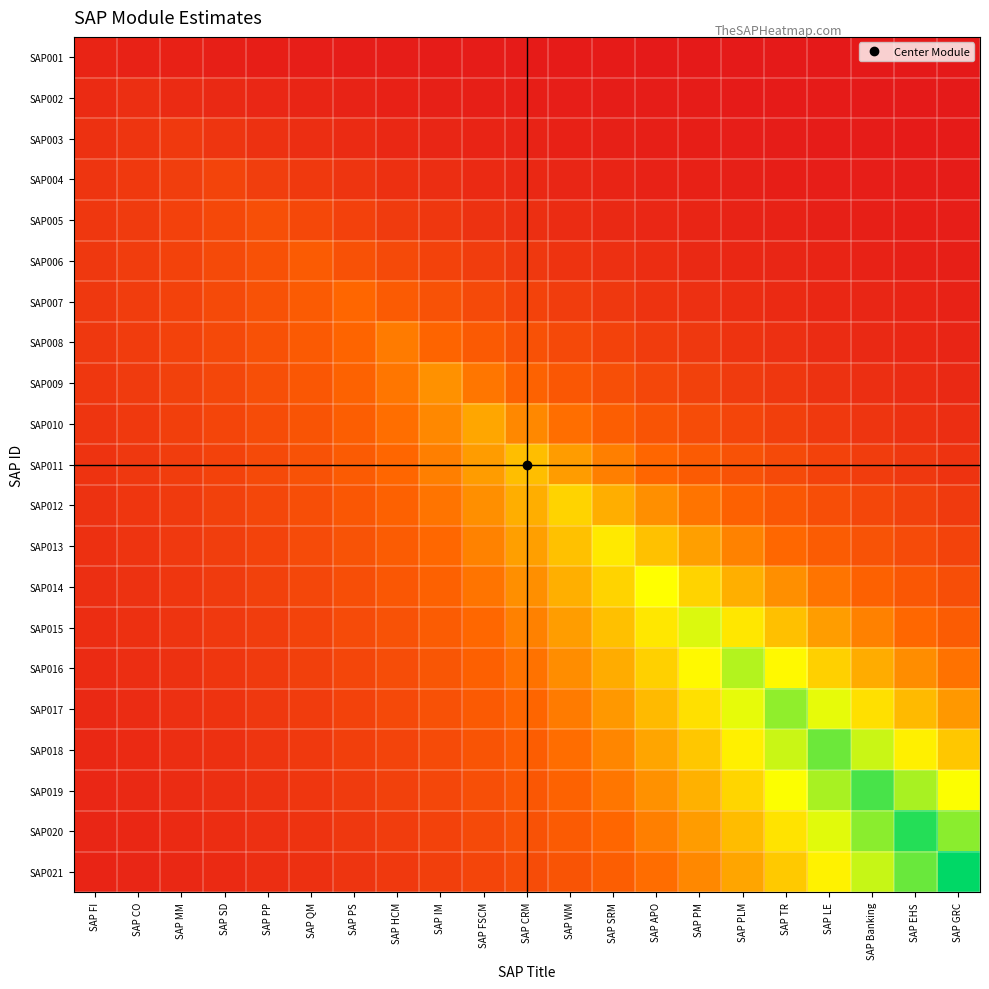

Which has a higher value, SAP SRM or SAP Banking?

SAP SRM